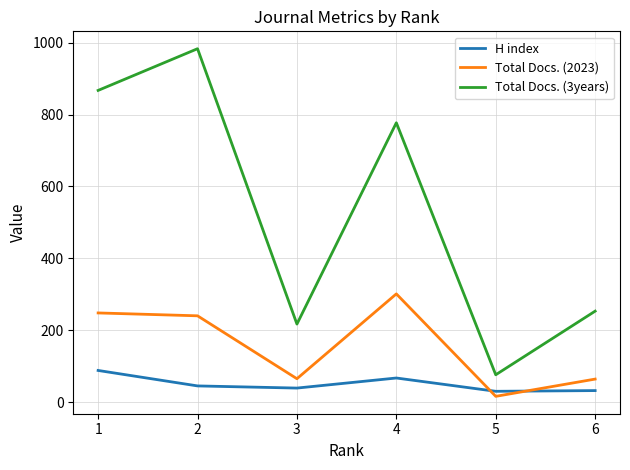

Which series changed the most between 4 and 6?

Total Docs. (3years)